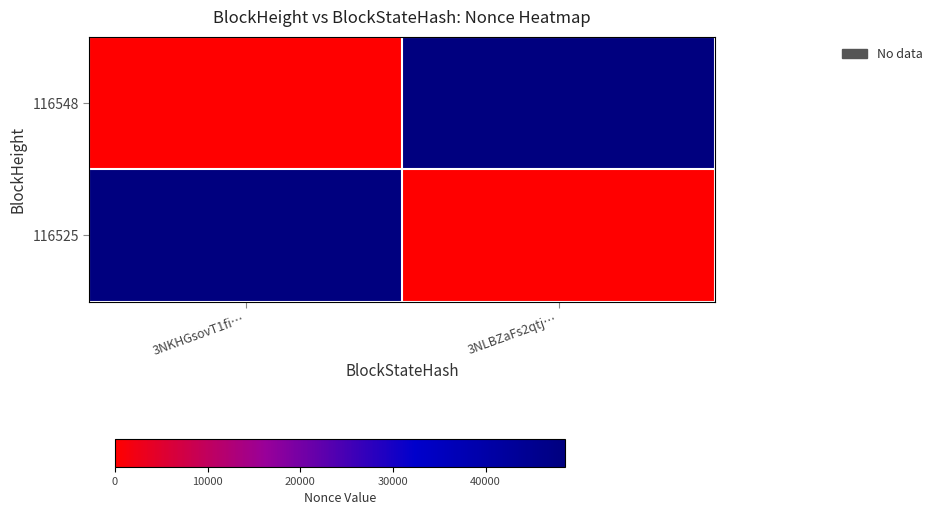

Rank the series by their maximum value, from highest to lowest.

116548, 116525